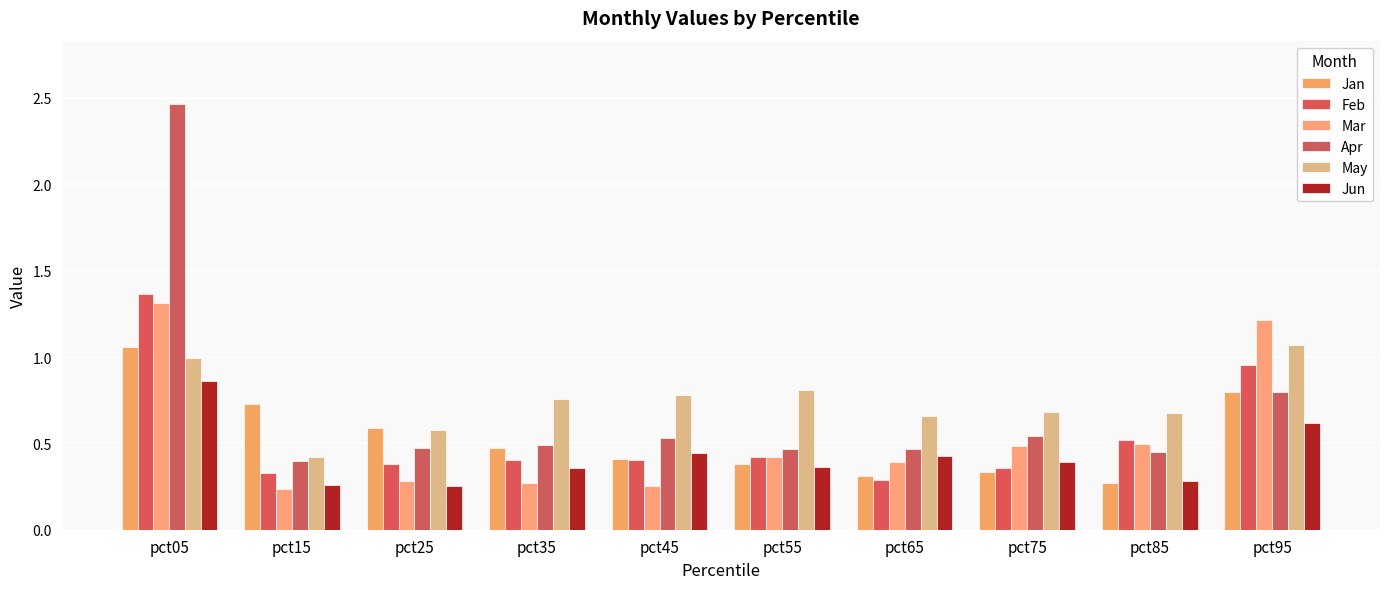

Rank the series at pct55 from highest to lowest value.

May, Apr, Feb, Mar, Jan, Jun